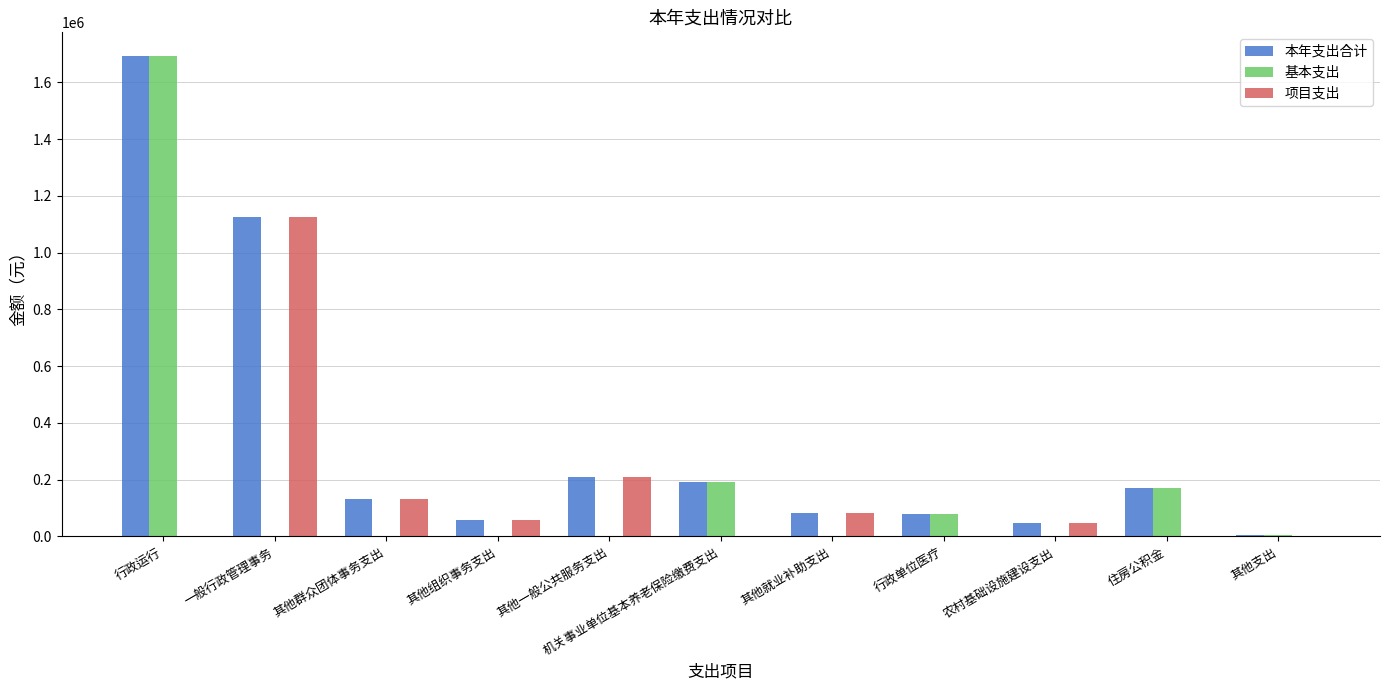

What is the total value across all series at 机关事业单位基本养老保险缴费支出?

384620.8